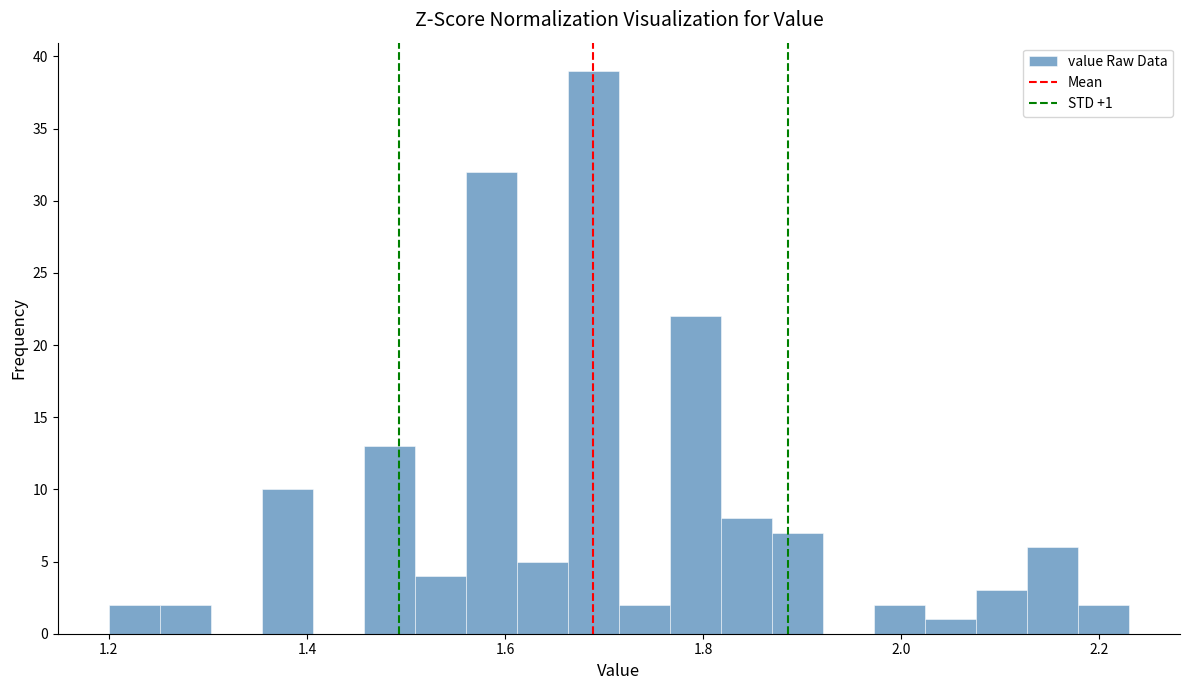

Read against the x-axis, roughly where is the centre of the tallest bar?

1.68